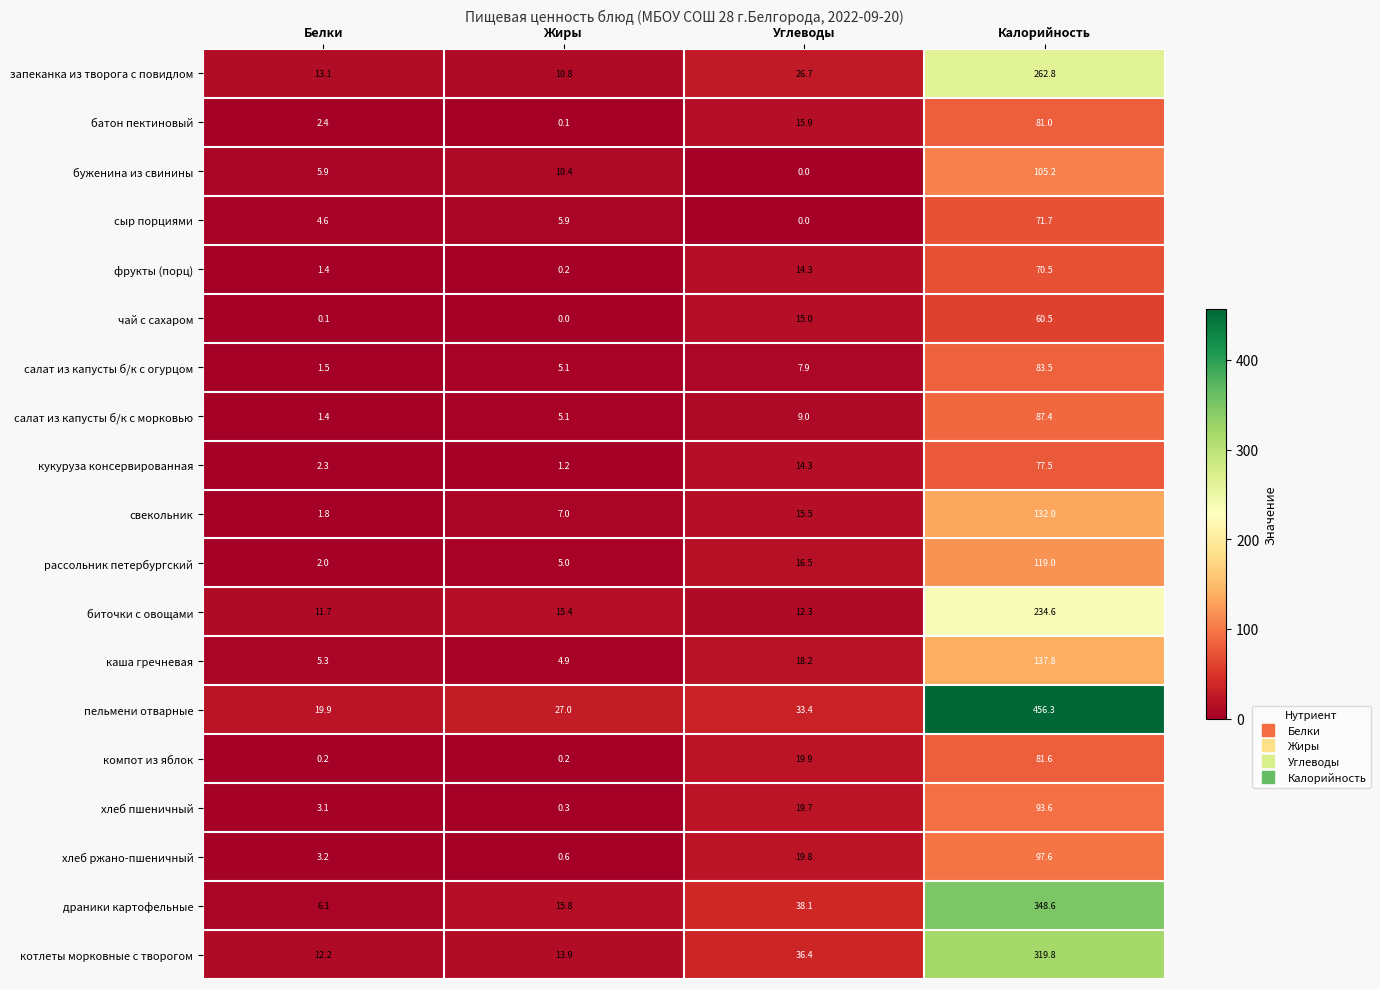

What is the sum of the компот из яблок values at Белки and Углеводы?

20.1